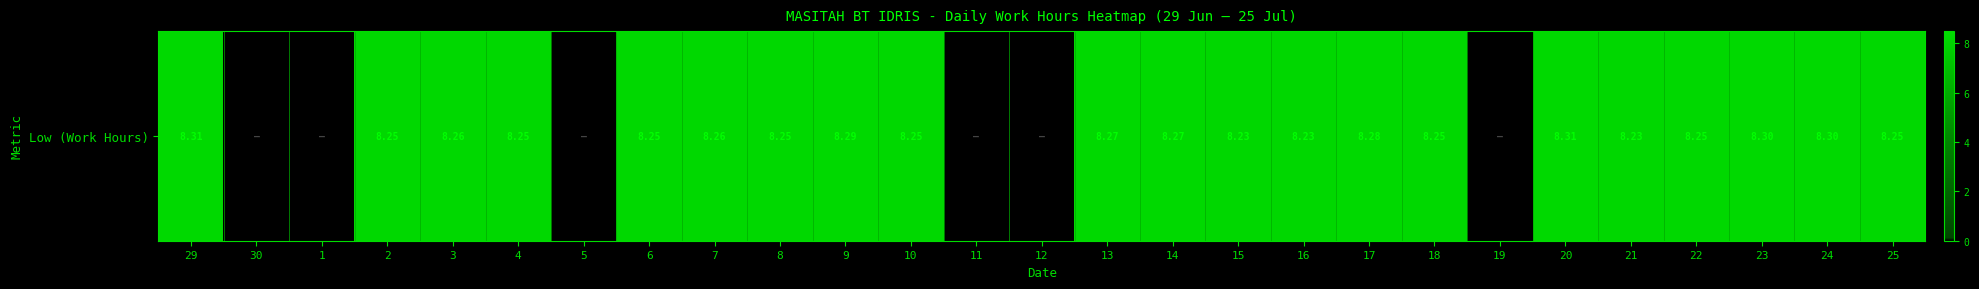

What is the average value?

6.4